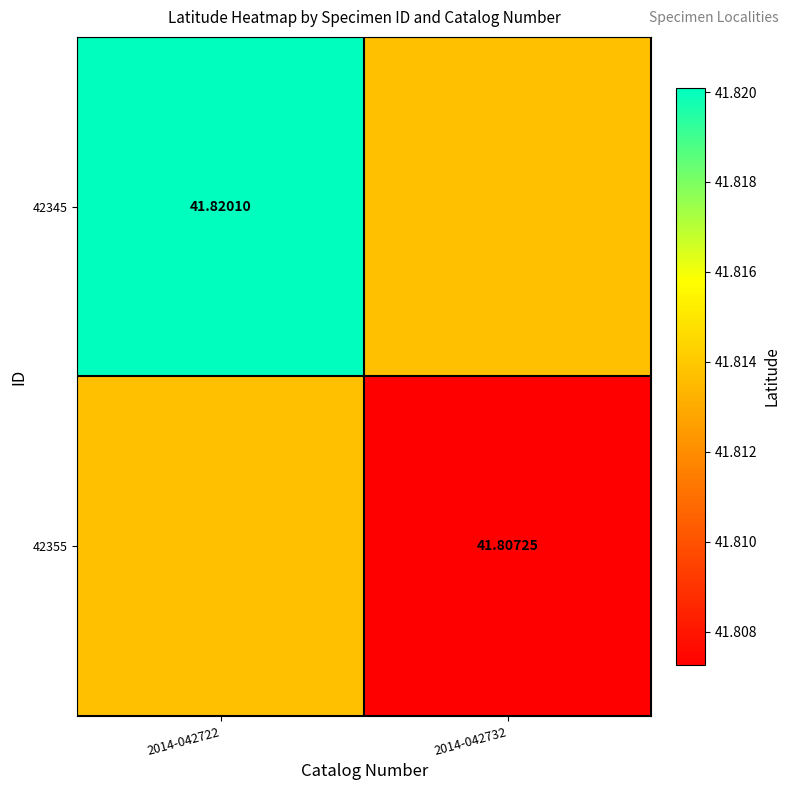

Rank the categories by 42345 value from lowest to highest.

2014-042732, 2014-042722